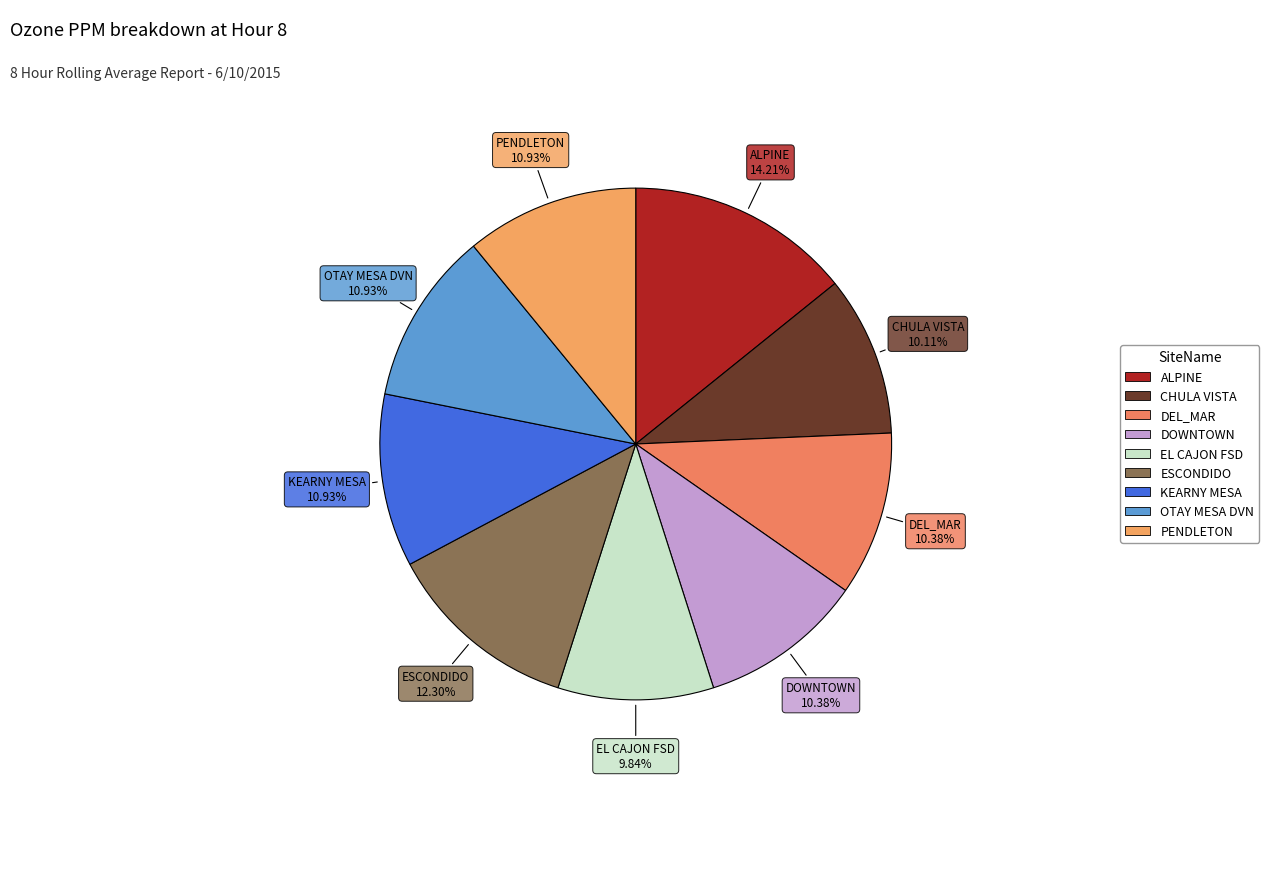

What percentage is the ESCONDIDO slice, to the nearest percent?

12%